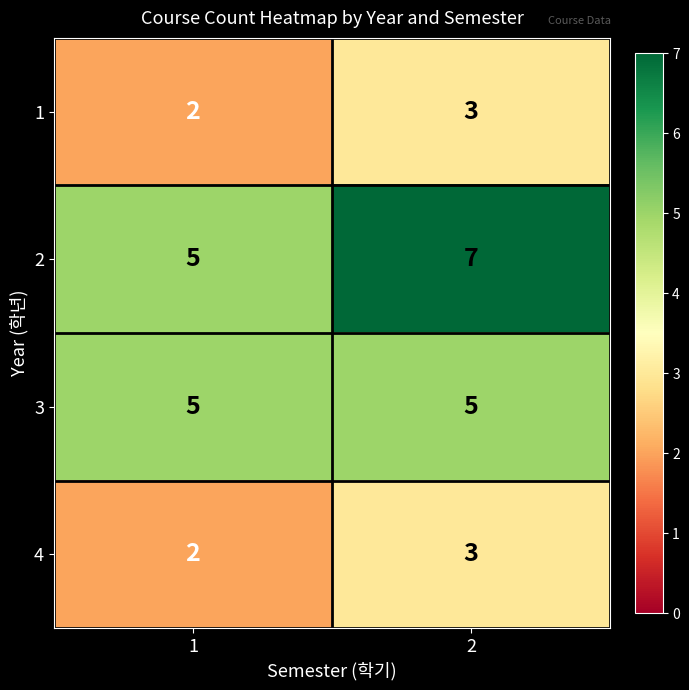

At how many categories does at least one series exceed 2?

2